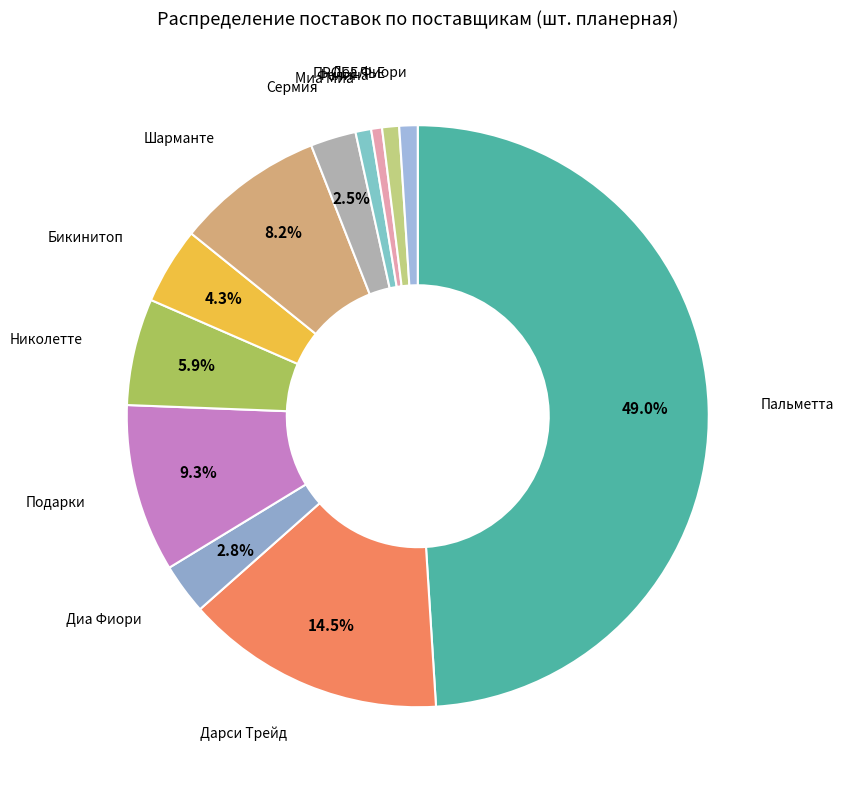

How many slices are in this pie chart?

12